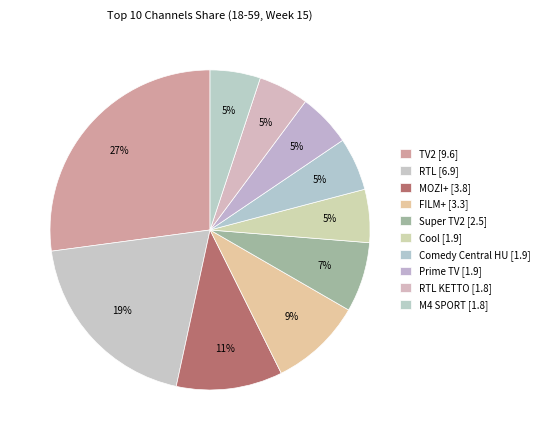

Does any single category account for the majority?

No